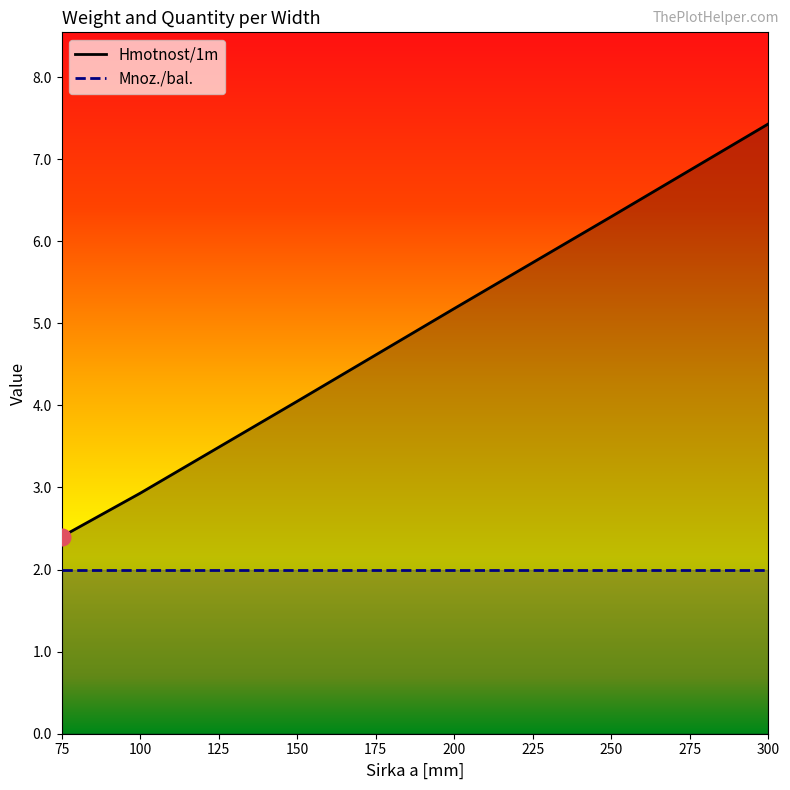

Rank the categories by value from highest to lowest.

300, 250, 200, 150, 125, 100, 75